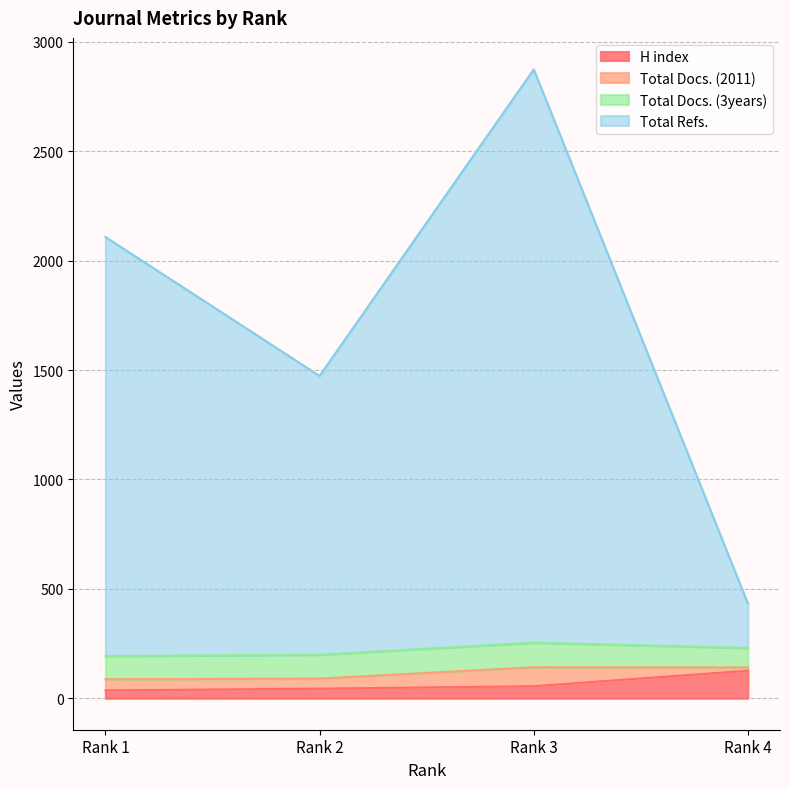

At which label is Total Refs. closest to 1653?

Rank 2